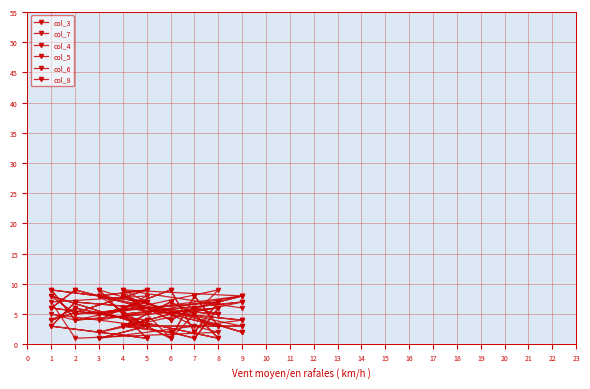

What is the value of the col_4 point at the 15th from the left?

2